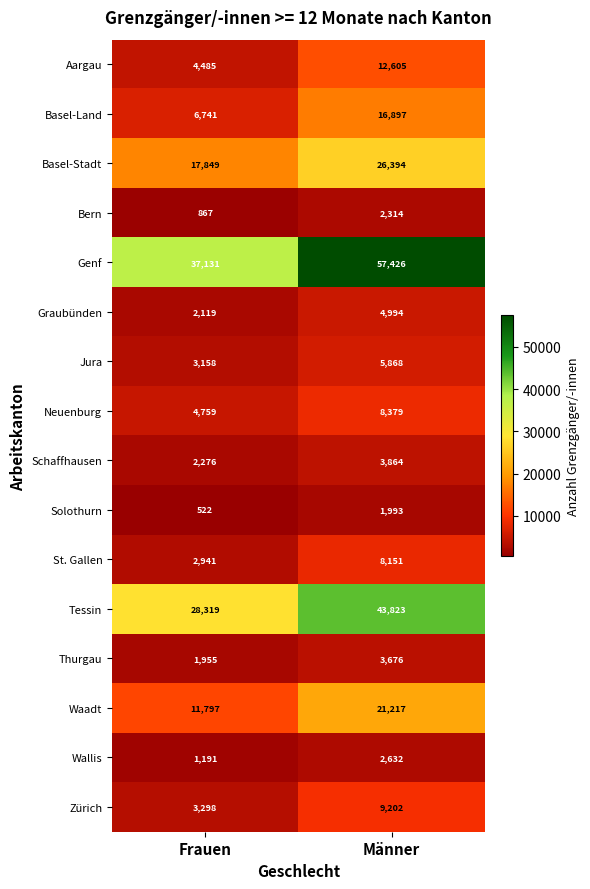

At which category does the chart reach its minimum across all series?

Frauen